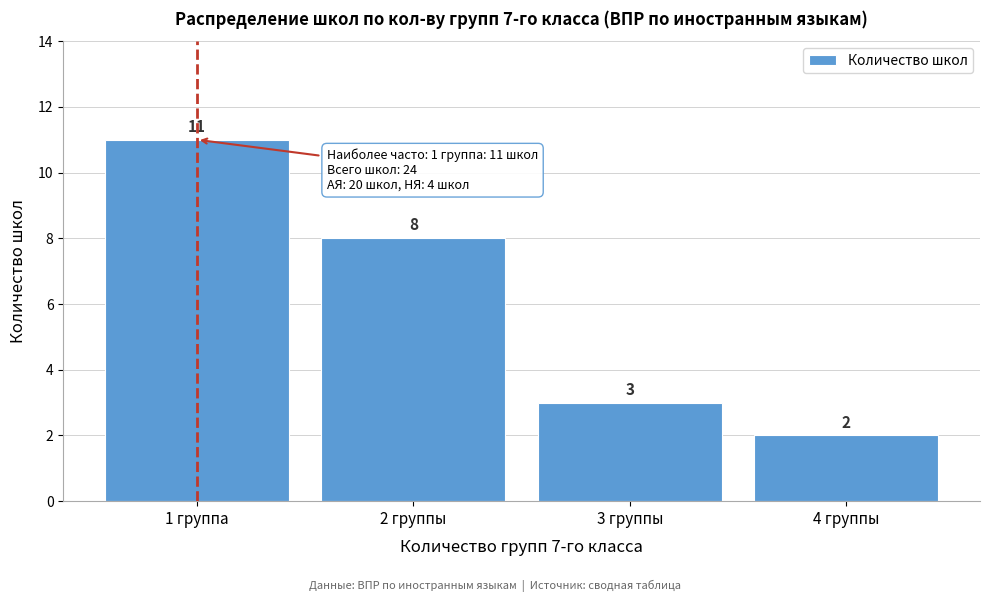

Reading right to left, transcribe all the data shown in this chart.

4 группы=2	3 группы=3	2 группы=8	1 группа=11